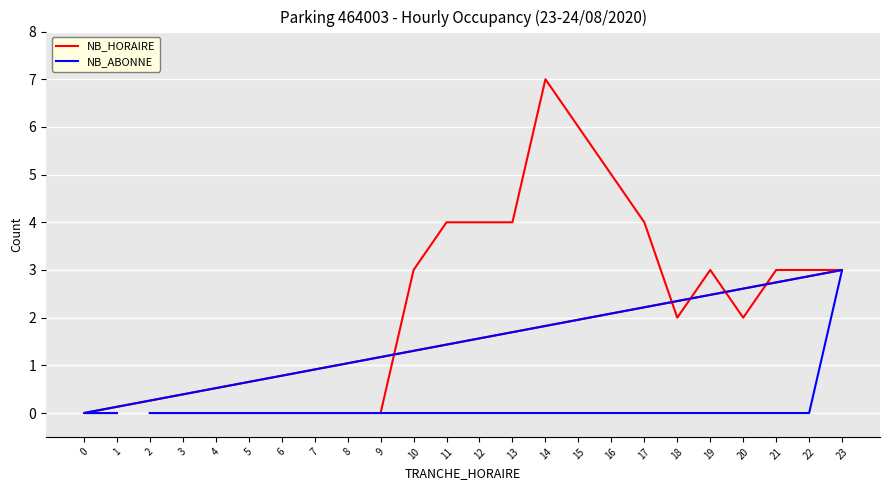

The NB_ABONNE series shows 0 at 9. True or false?

True